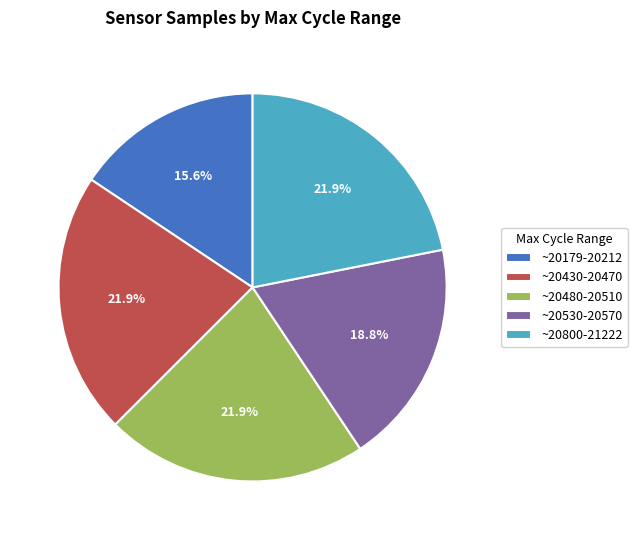

How many slices are in this pie chart?

5